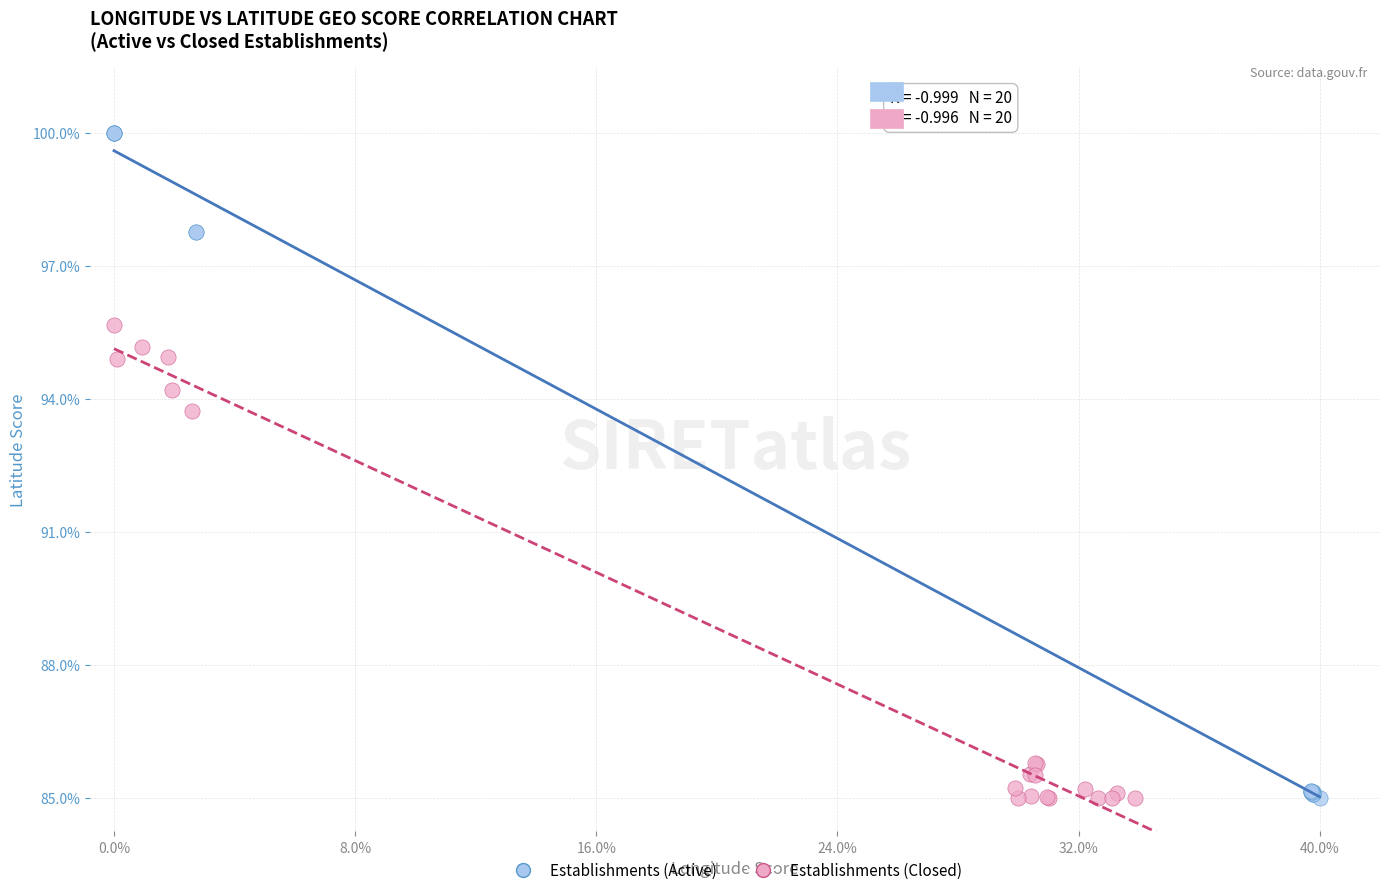

What are all the series names shown in the legend?

Establishments (Active), Establishments (Closed)